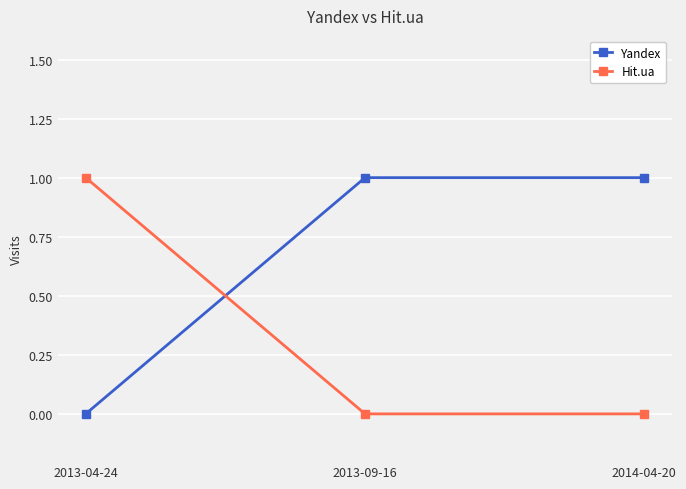

At how many categories does at least one series exceed 0?

3